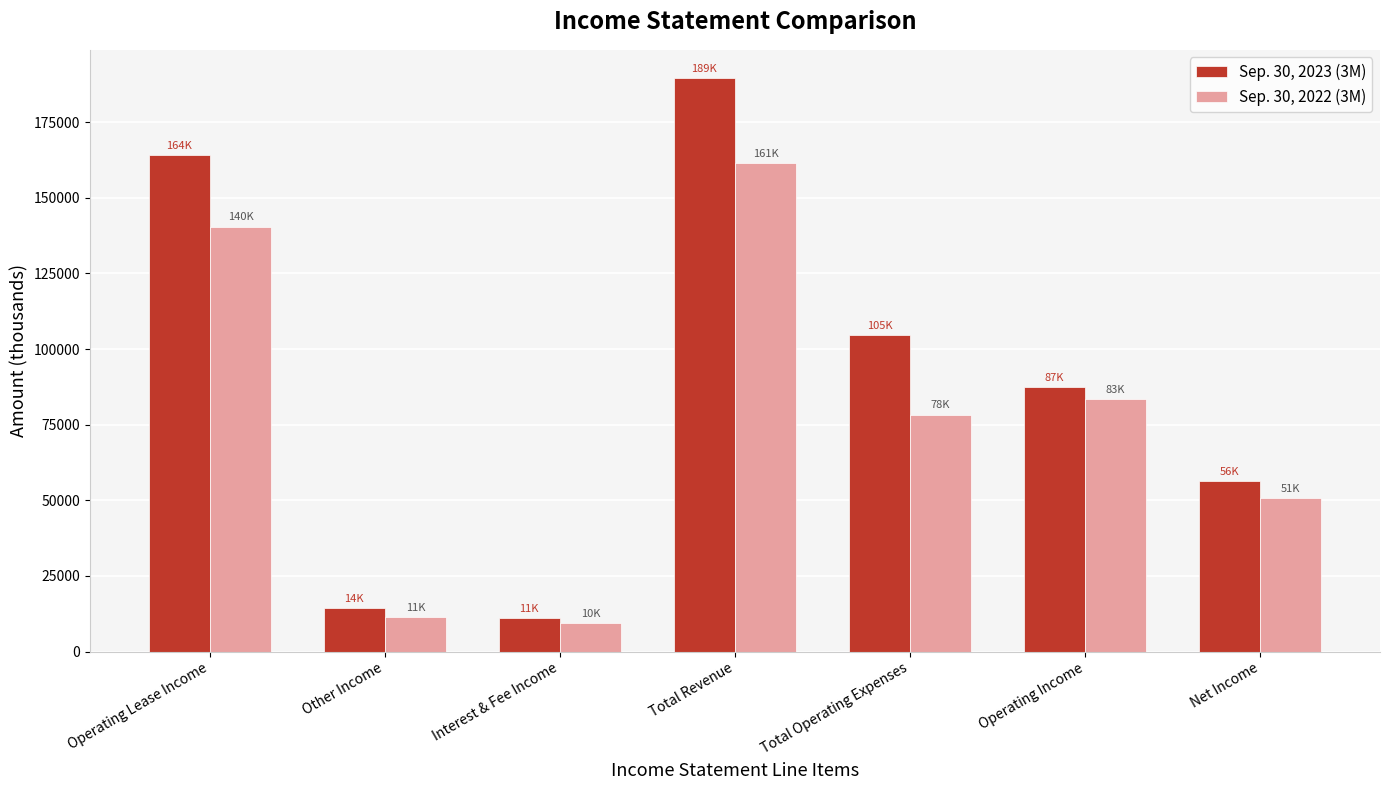

The value of Sep. 30, 2022 (3M) at Total Revenue is 91185. True or false?

False